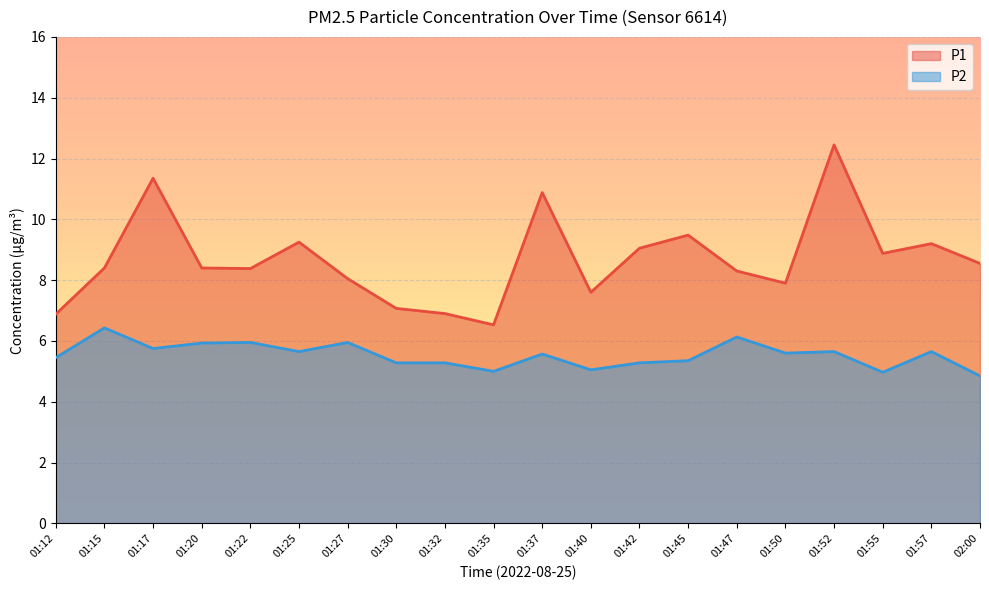

Reading left to right, list all the values displayed in this chart.

P1: 6.9	8.4	11.3	8.4	8.4	9.2	8.1	7.1	6.9	6.5	10.9	7.6	9.1	9.5	8.3	7.9	12.4	8.9	9.2	8.6
P2: 5.5	6.4	5.8	5.9	6.0	5.7	6.0	5.3	5.3	5.0	5.6	5.0	5.3	5.3	6.1	5.6	5.7	5.0	5.7	4.8